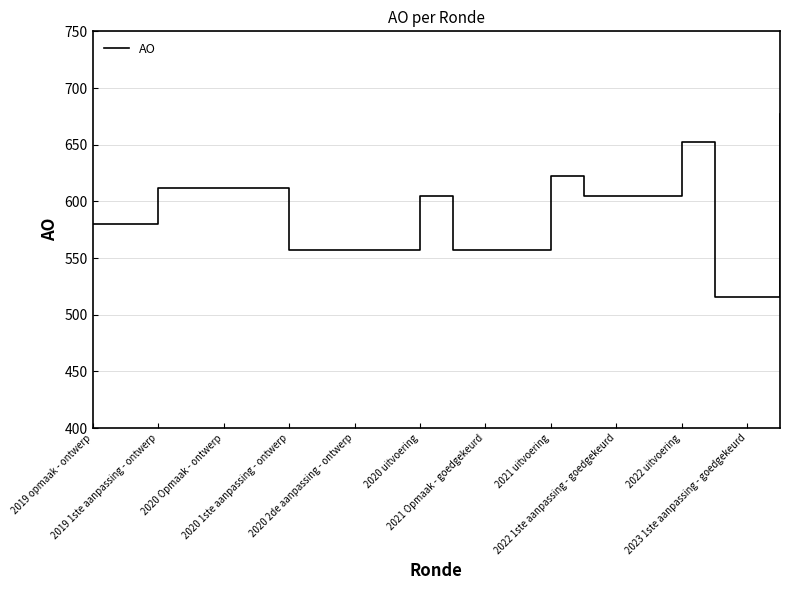

What is the difference between the maximum and minimum values?

161